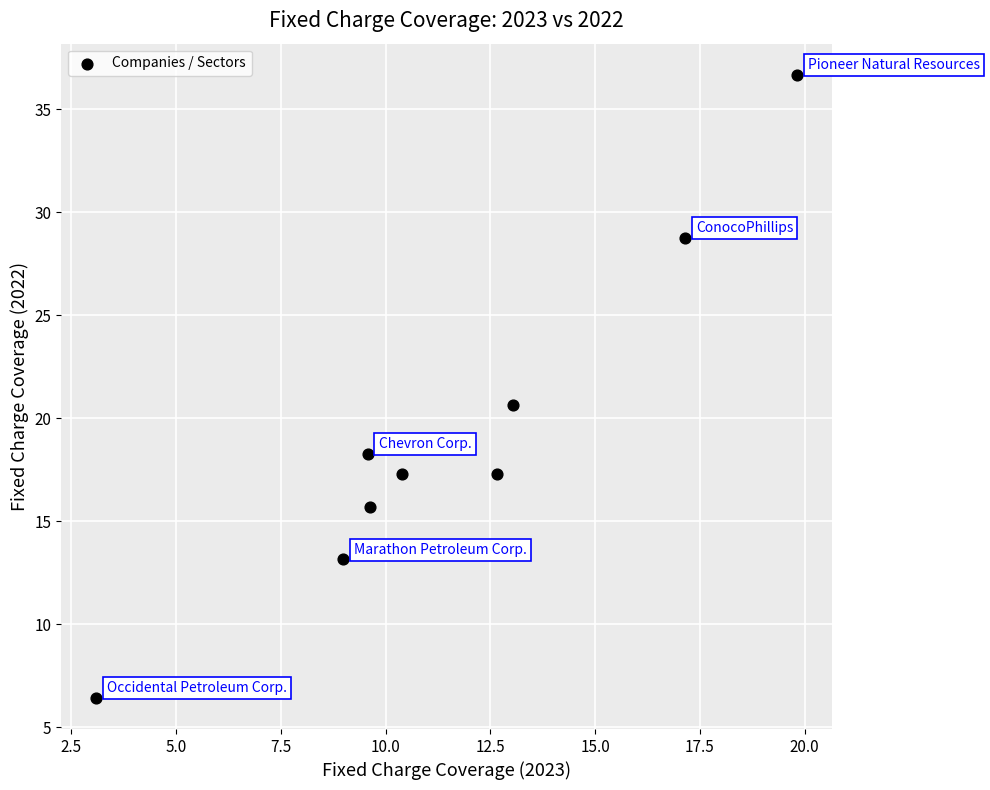

What Y value in the scatter plot is closest to 21?

20.6